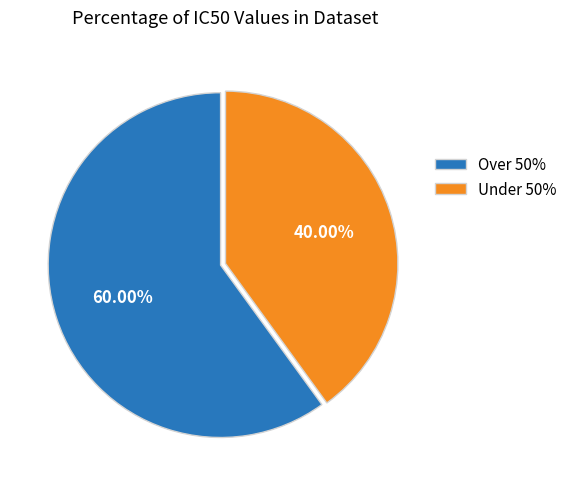

Do Under 50% and Over 50% together represent more than half of the pie?

Yes